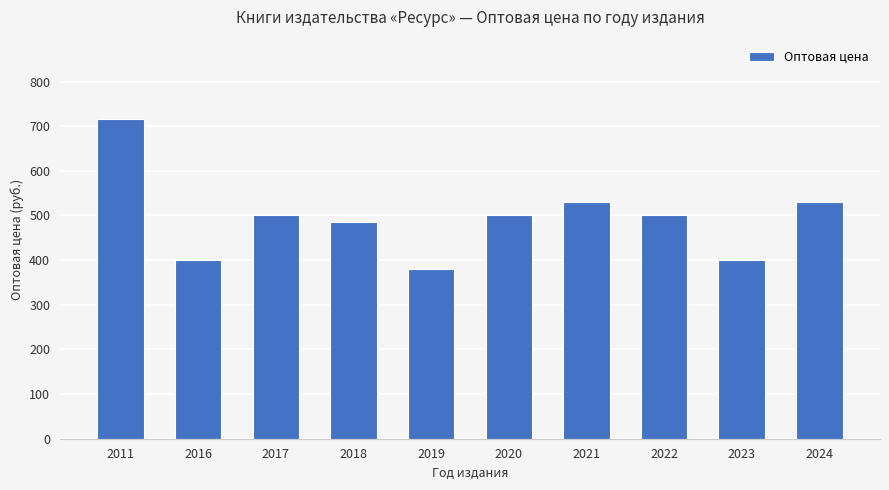

The value at 2024 is 234. True or false?

False